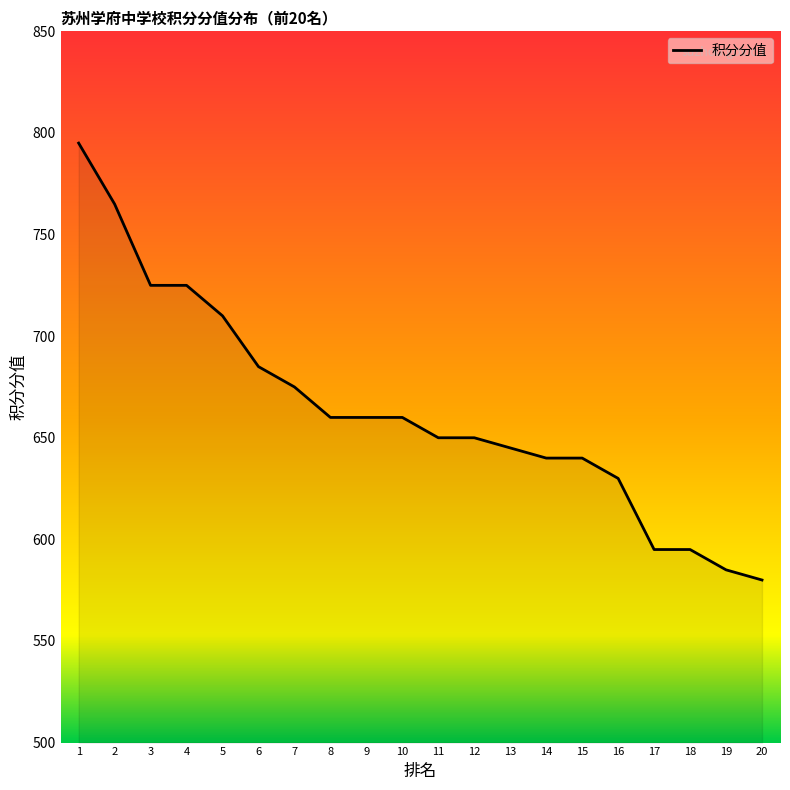

Which category has the highest value across all series?

1